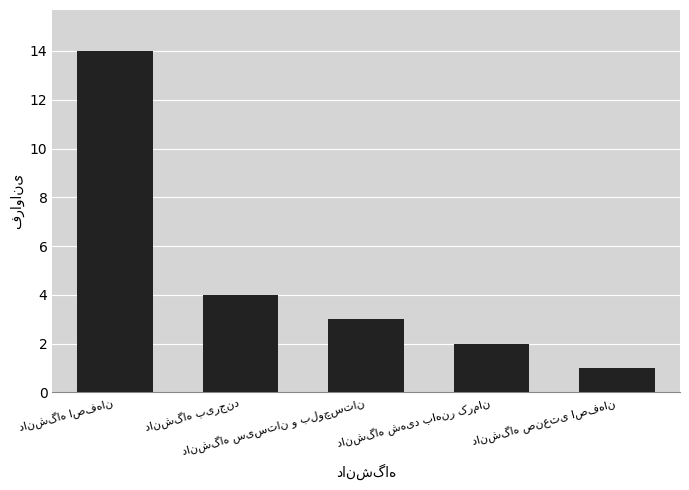

What is the greatest value displayed?

14